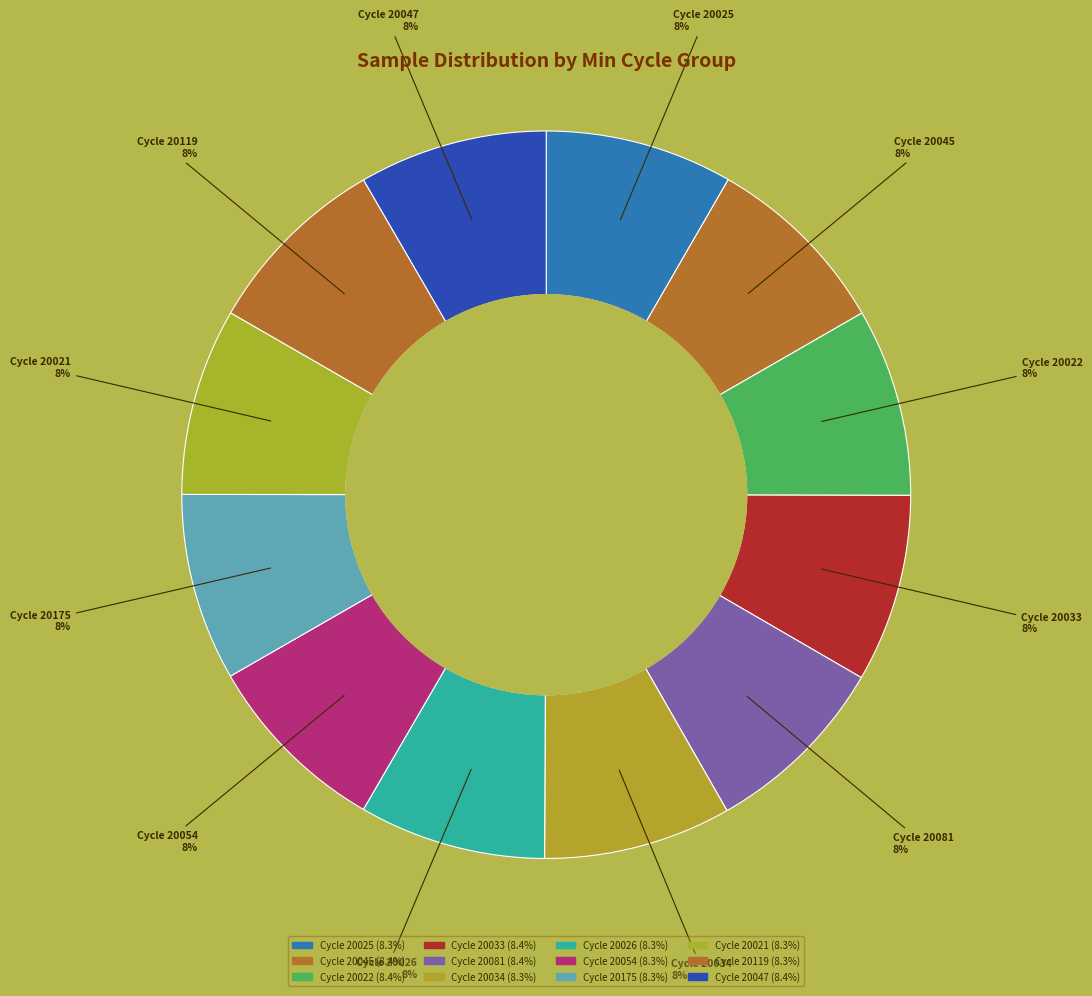

Which slice is the smallest?

28-20026